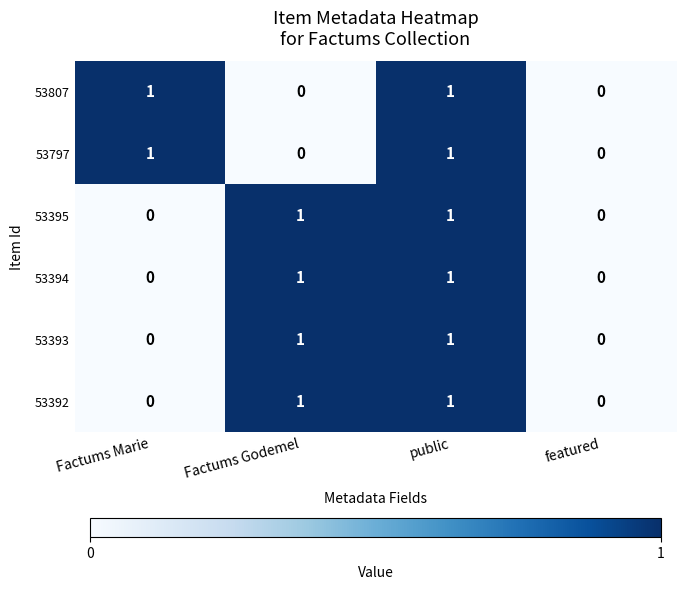

The value of 53395 at Factums Godemel is 1. True or false?

True